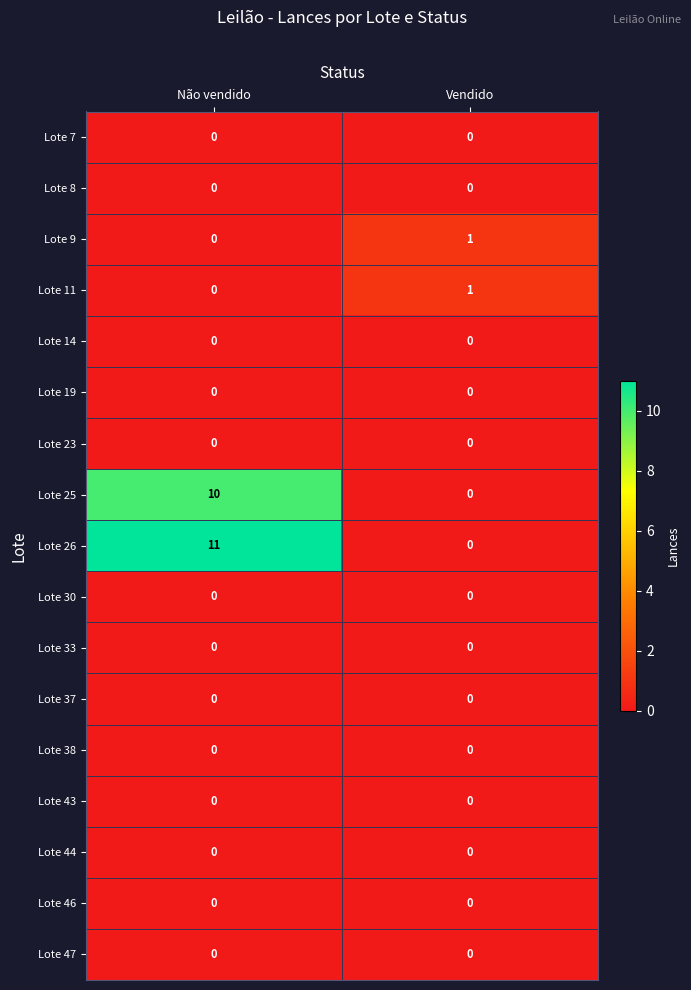

What is the sum of the Lote 26 values at Não vendido and Vendido?

11